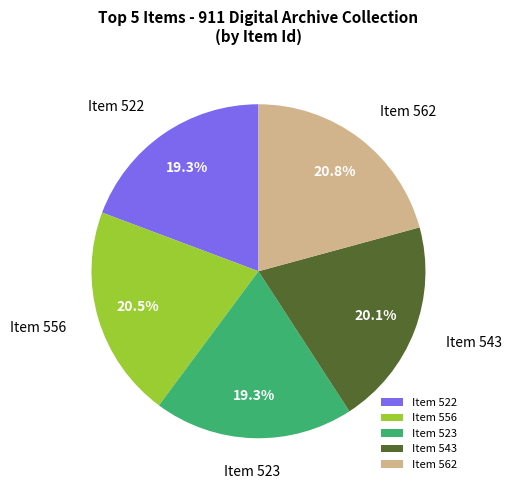

Does Item 523 represent more than half of the total?

No